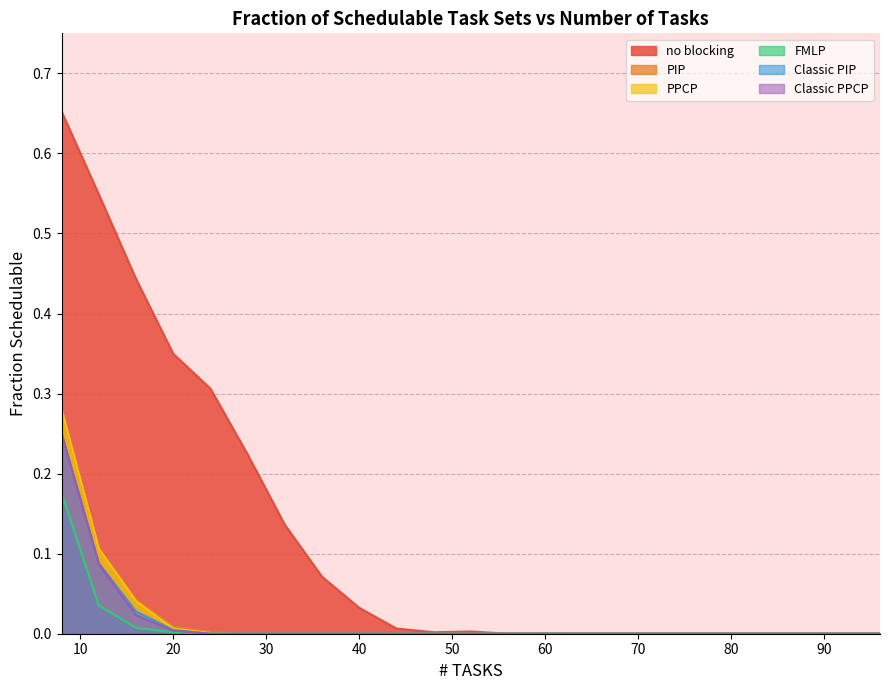

What is the difference between the maximum and second lowest values in the PIP series?

0.3